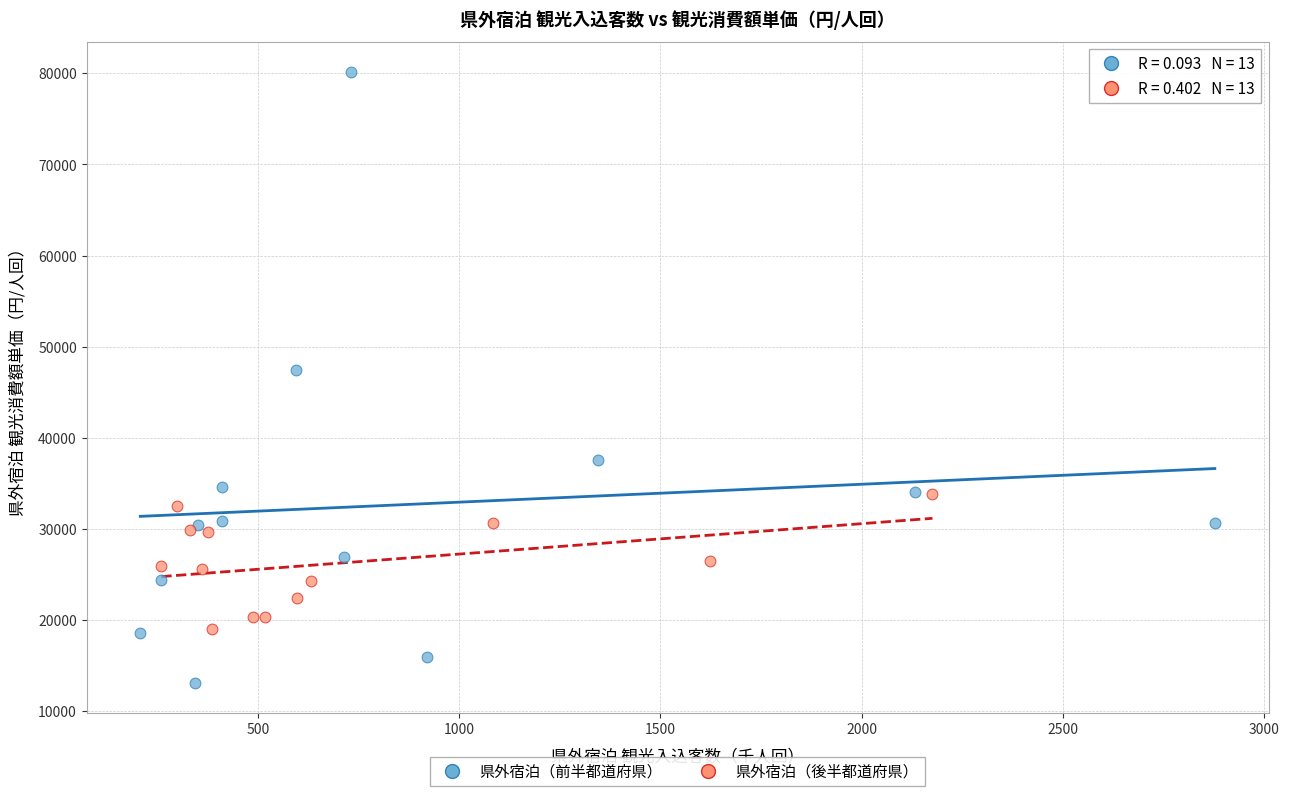

Which series reaches the maximum Y coordinate?

県外宿泊（前半都道府県）